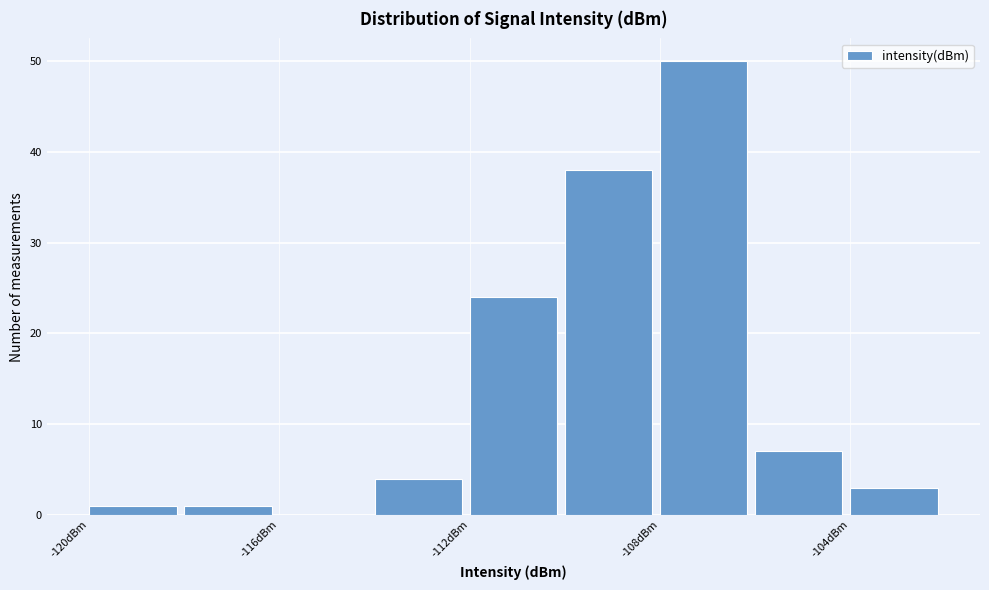

Over which range of the x-axis is the bar tallest?

-108 to -106